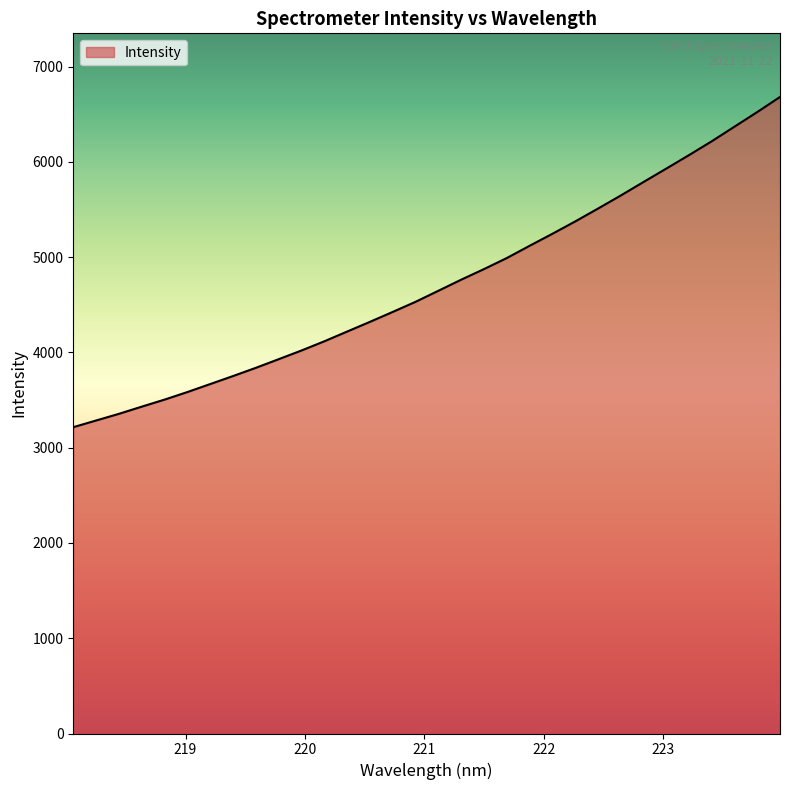

What is the smallest value displayed?

3216.0